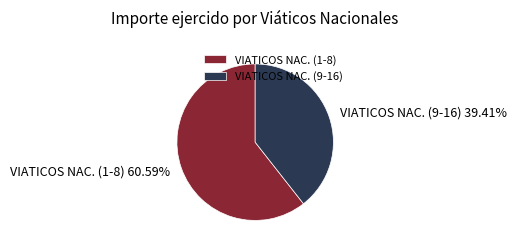

Which category has the smallest portion of the pie?

VIATICOS NAC. (9-16)